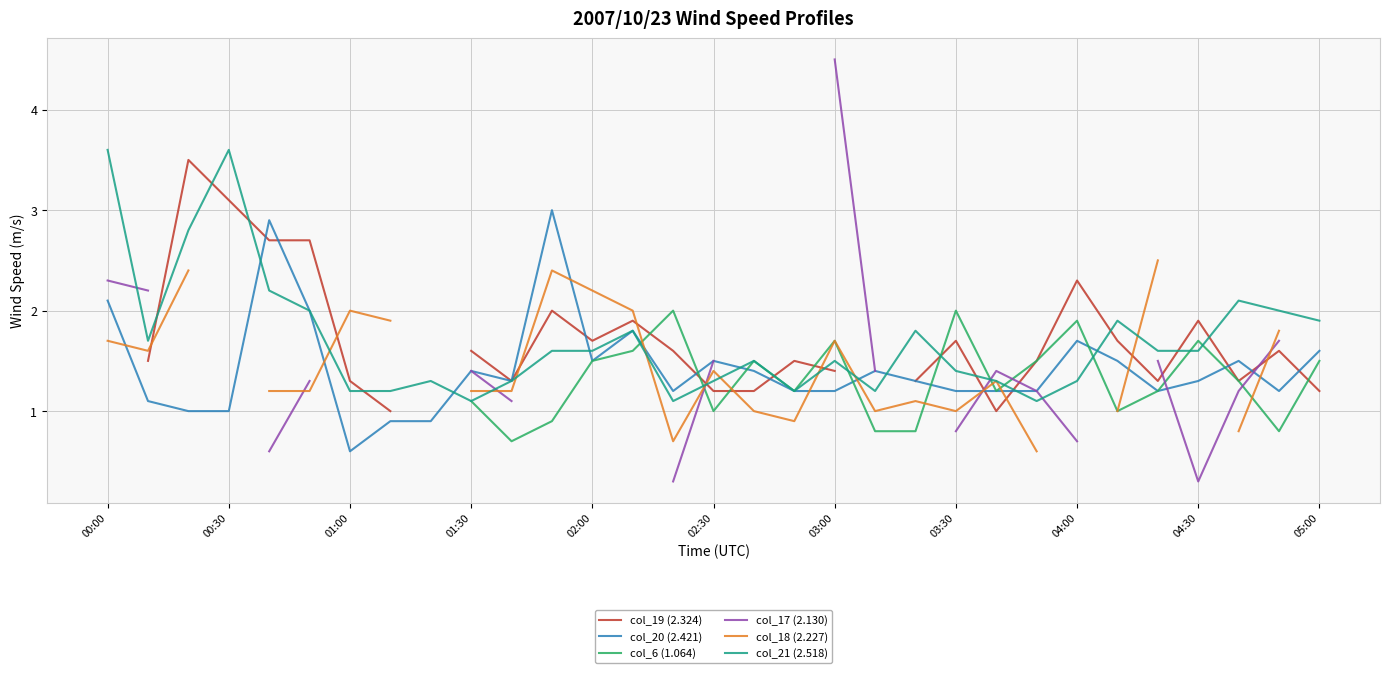

In col_17 (2.130), how many points are lower than both neighbors (excluding endpoints)?

1